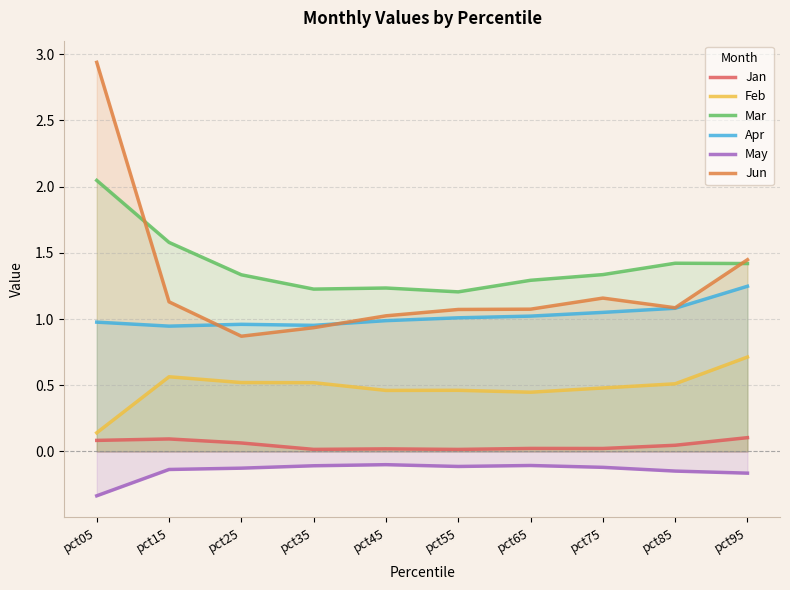

What are all the series names shown in the legend?

Jan, Feb, Mar, Apr, May, Jun